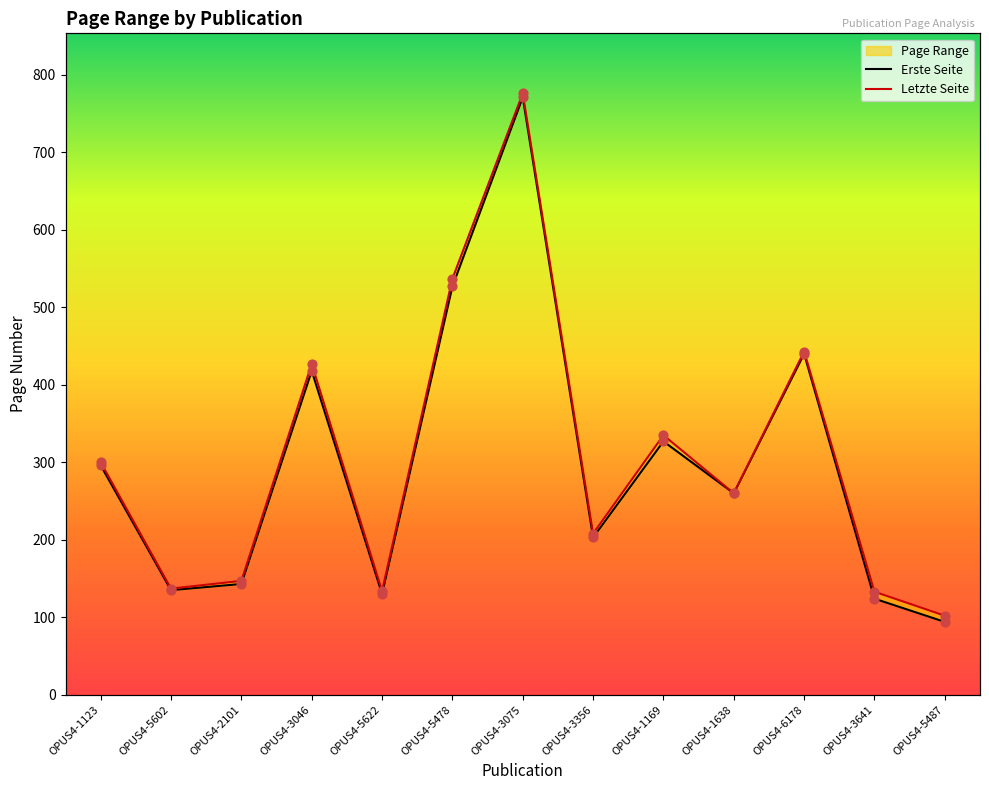

Which series reaches the minimum Y coordinate?

Erste Seite